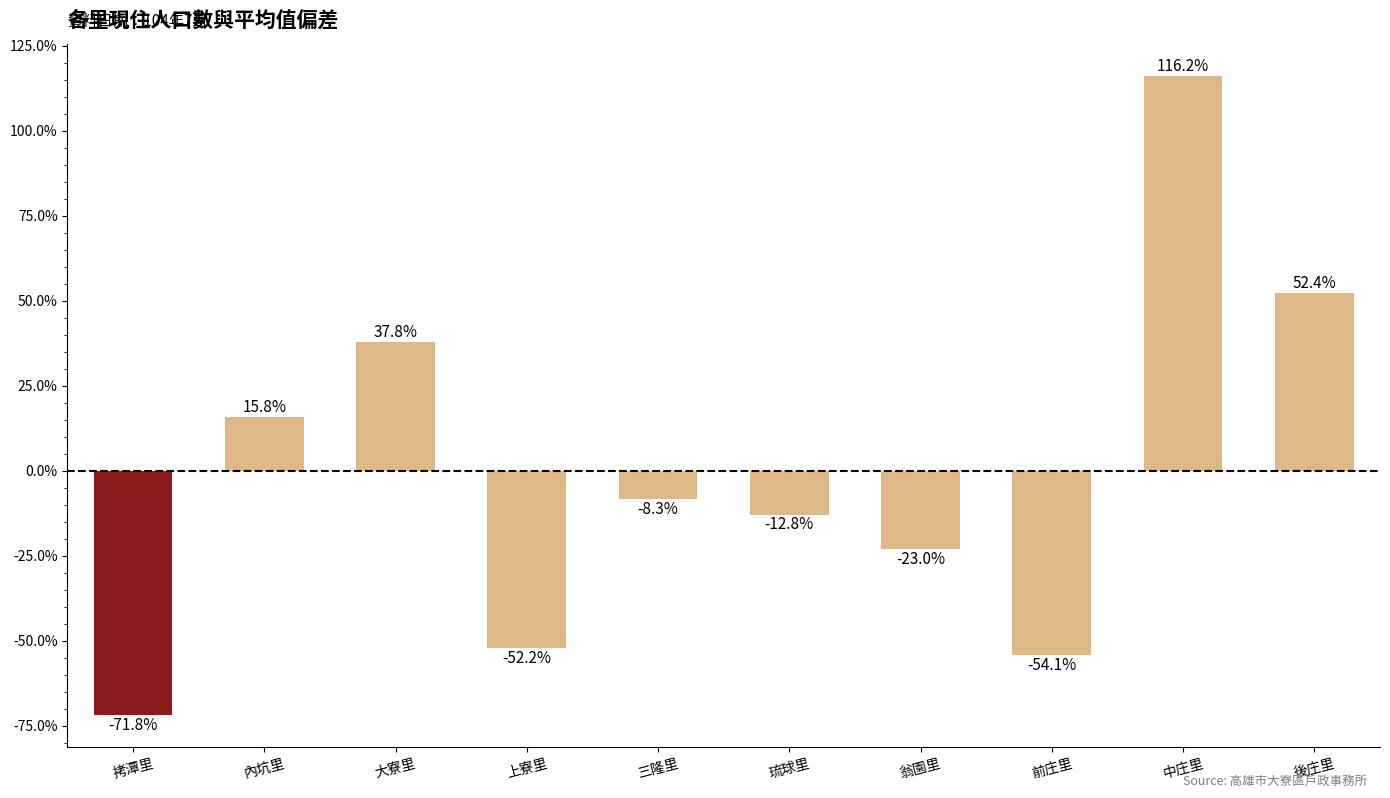

What is the change in value from 拷潭里 to 前庄里?

+0.2